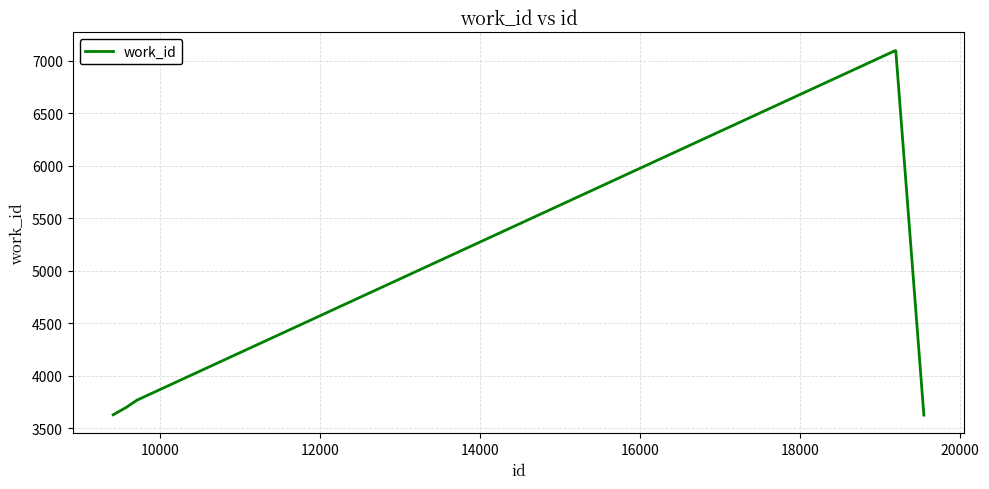

How many categories are shown in the chart?

10